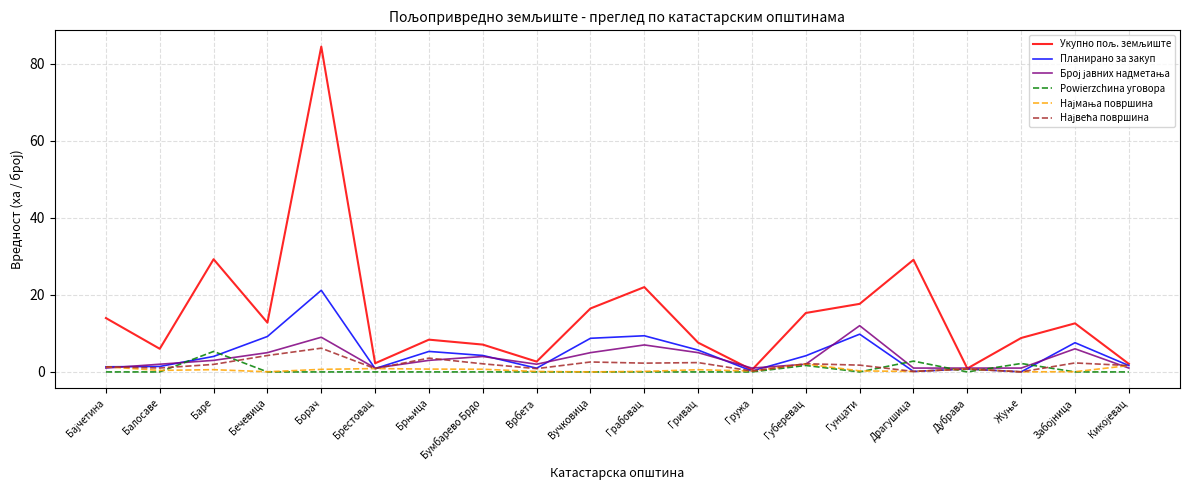

True or false: Powierzchина уговора has a value of 0.0 at Балосаве.

True